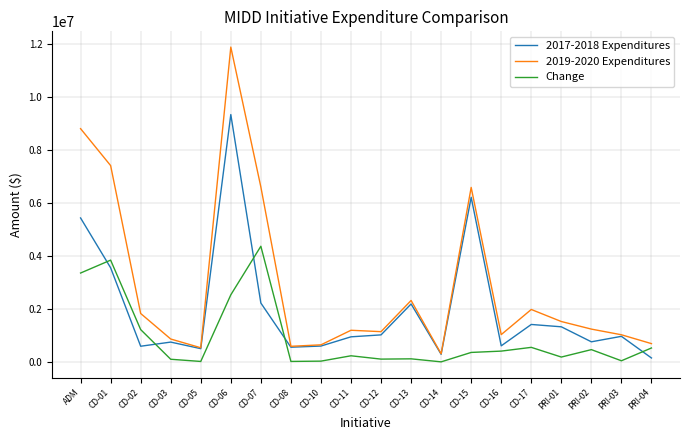

Rank the series by their maximum value, from lowest to highest.

Change, 2017-2018 Expenditures, 2019-2020 Expenditures